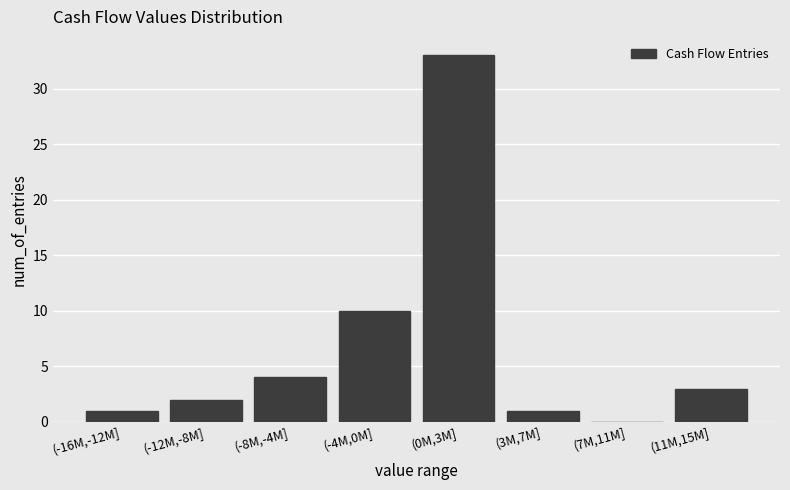

Reading right to left, extract all data points from this chart.

(11M,15M]=3	(7M,11M]=0	(3M,7M]=1	(0M,3M]=33	(-4M,0M]=10	(-8M,-4M]=4	(-12M,-8M]=2	(-16M,-12M]=1